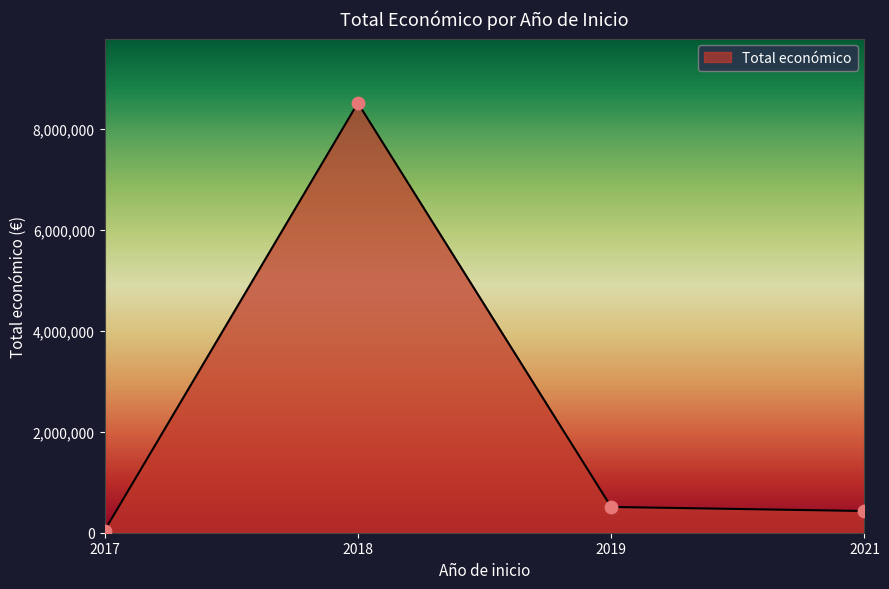

Between 2018 and 2019, which is larger?

2018